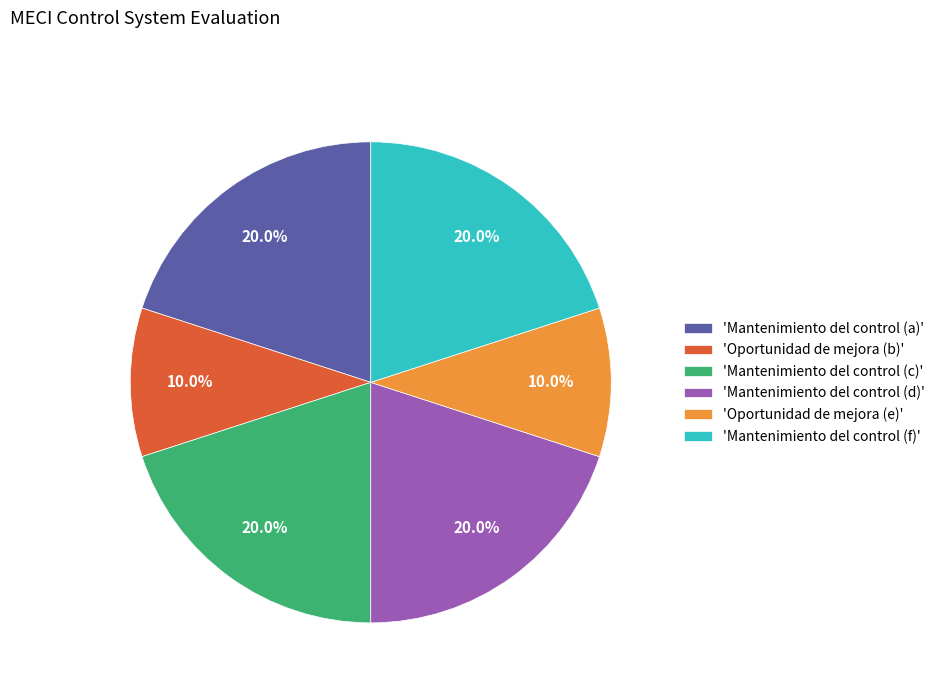

Is there a majority slice in this chart?

No